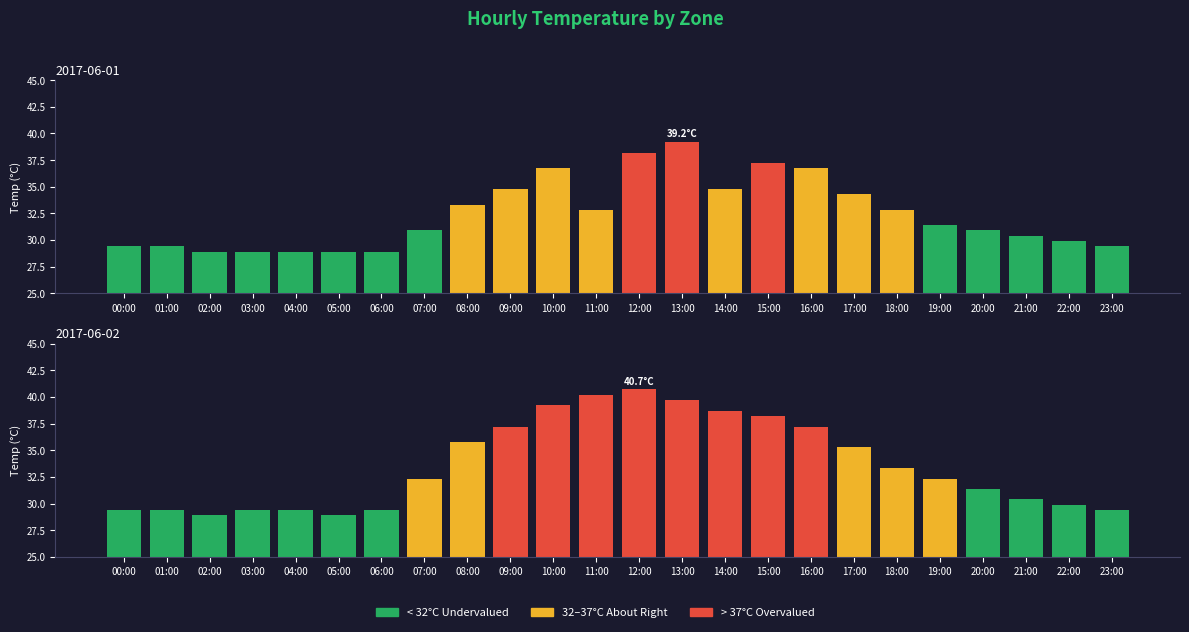

Rank the categories by value from highest to lowest.

13:00, 12:00, 15:00, 10:00, 16:00, 09:00, 14:00, 17:00, 08:00, 11:00, 18:00, 19:00, 07:00, 20:00, 21:00, 22:00, 00:00, 01:00, 23:00, 02:00, 03:00, 04:00, 05:00, 06:00